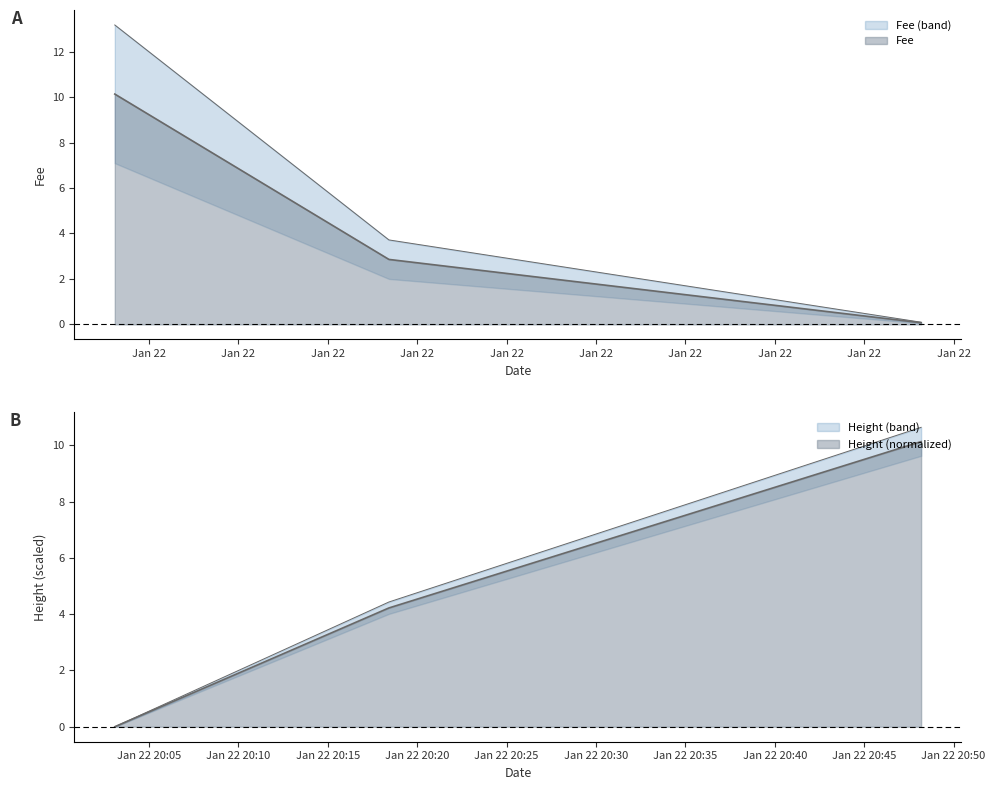

Reading left to right, what are all the values shown in this chart?

Fee: 2019-01-22 20:03:05=10.1	2019-01-22 20:18:25=2.9	2019-01-22 20:48:11=0.1
Height: 2019-01-22 20:03:05=0.0	2019-01-22 20:18:25=4.2	2019-01-22 20:48:11=10.1